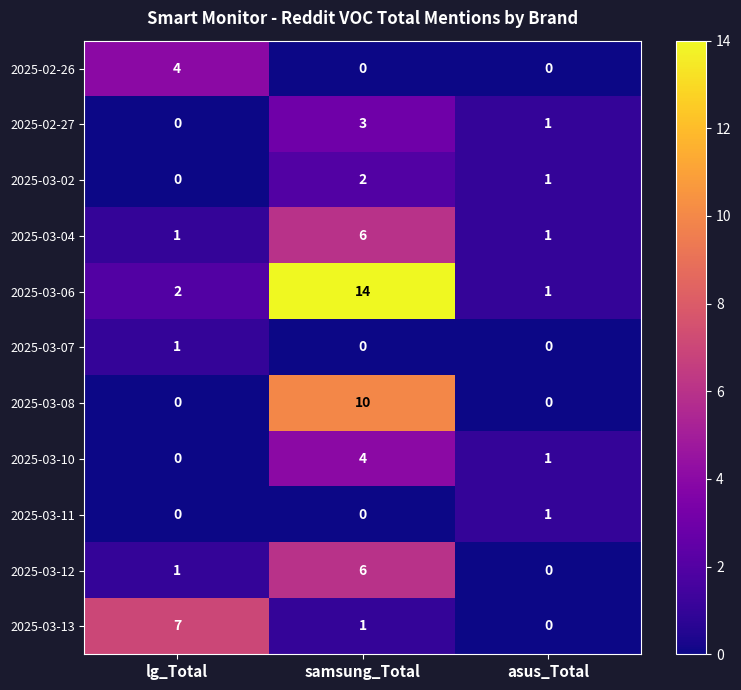

What is the total value across all series at asus_Total?

6